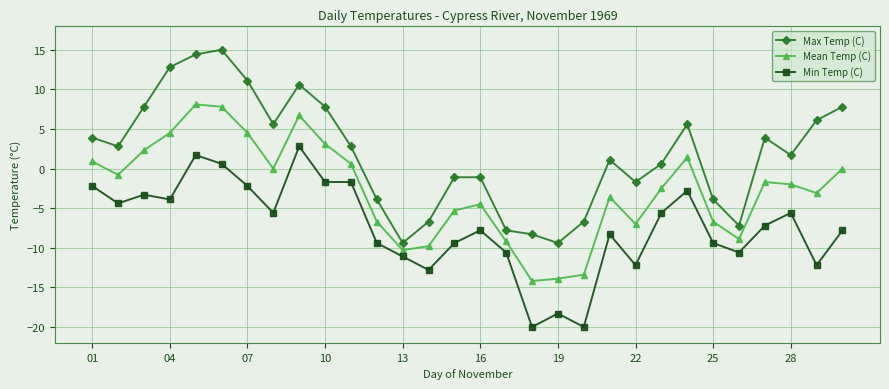

Is this an area chart (filled region under the line)?

No